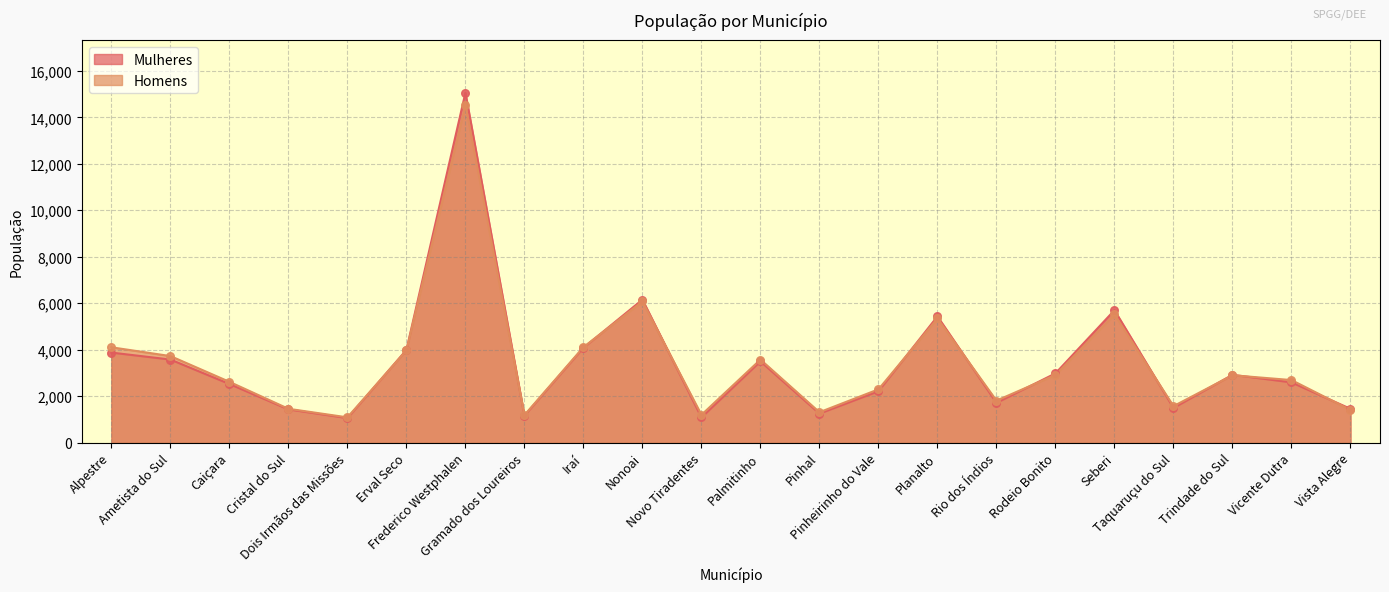

Is the value of Mulheres at Nonoai greater than the value of Homens at Nonoai?

Yes